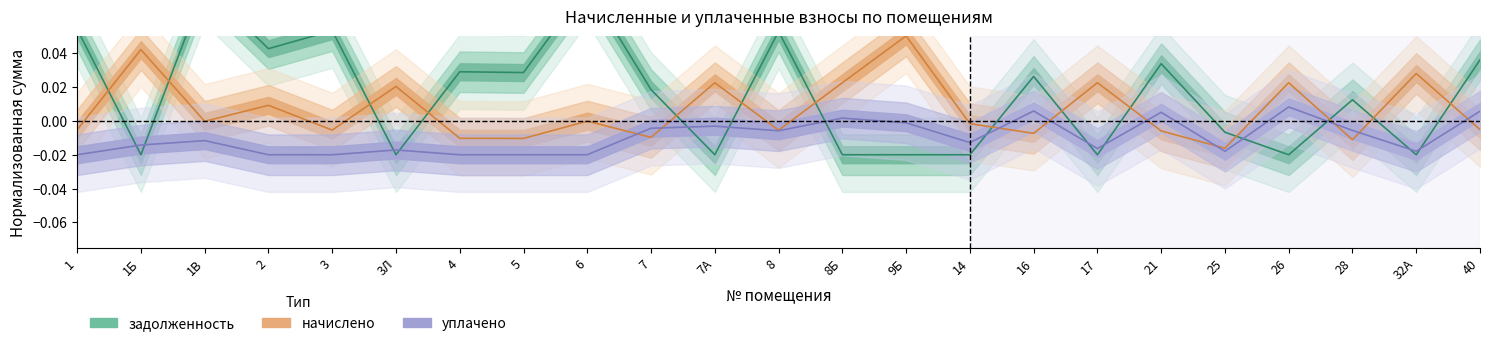

The value of задолженность at 2 is 0.1. True or false?

False